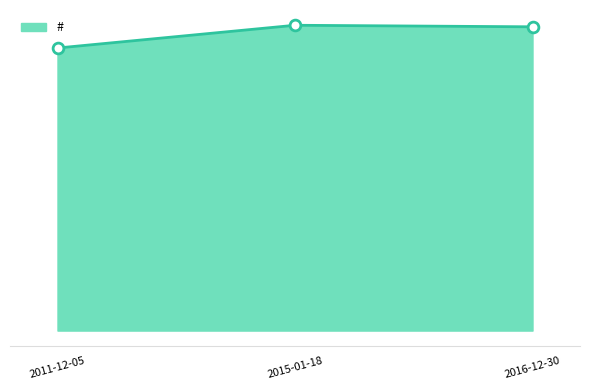

What is the ratio of the value at 2016-12-30 to the value at 2015-01-18?

1.0